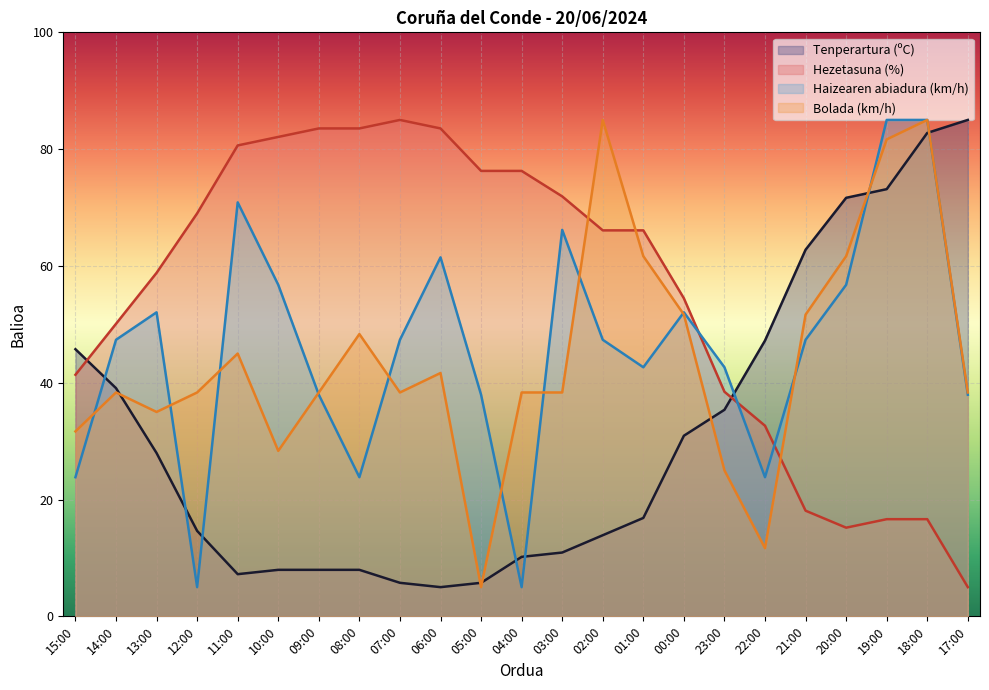

What is the sum of the Haizearen abiadura (km/h) values at 03:00 and 15:00?

90.0